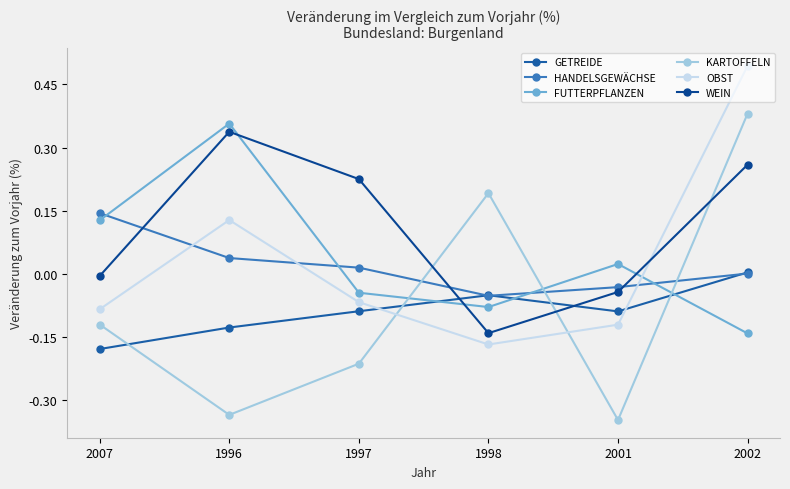

Is it true that FUTTERPFLANZEN equals 0.0 at 2001?

True